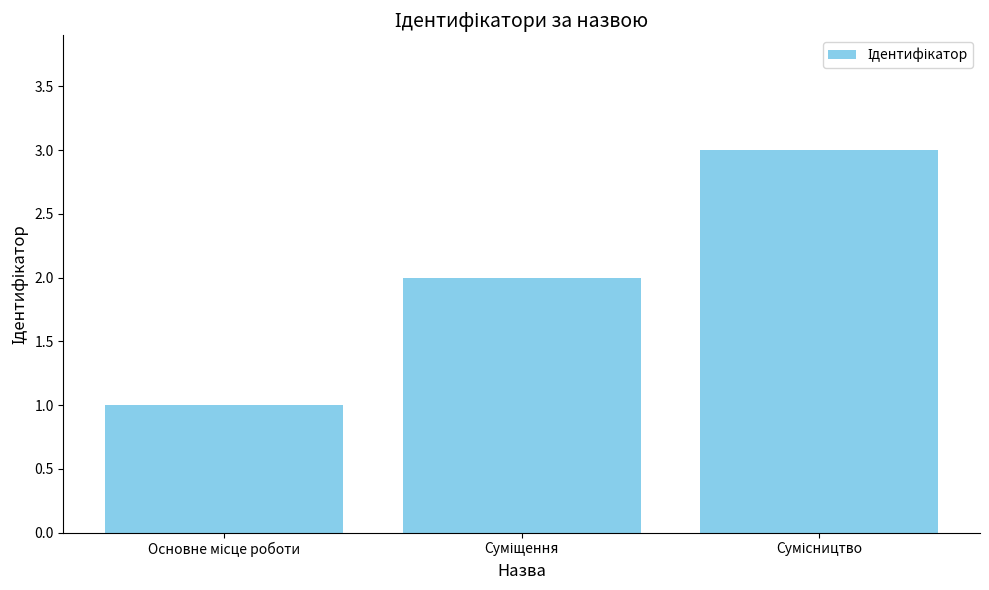

What is the sum of all values?

6